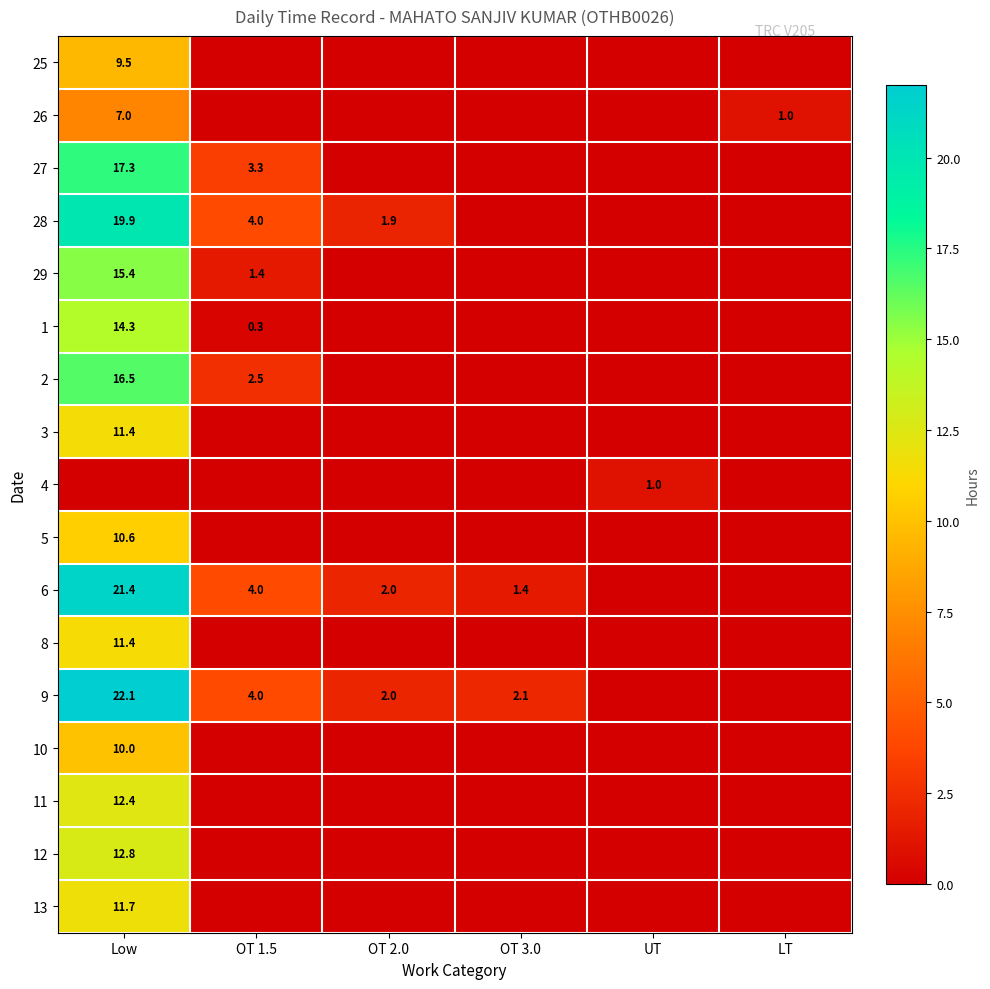

At which category does the chart reach its minimum across all series?

OT 1.5